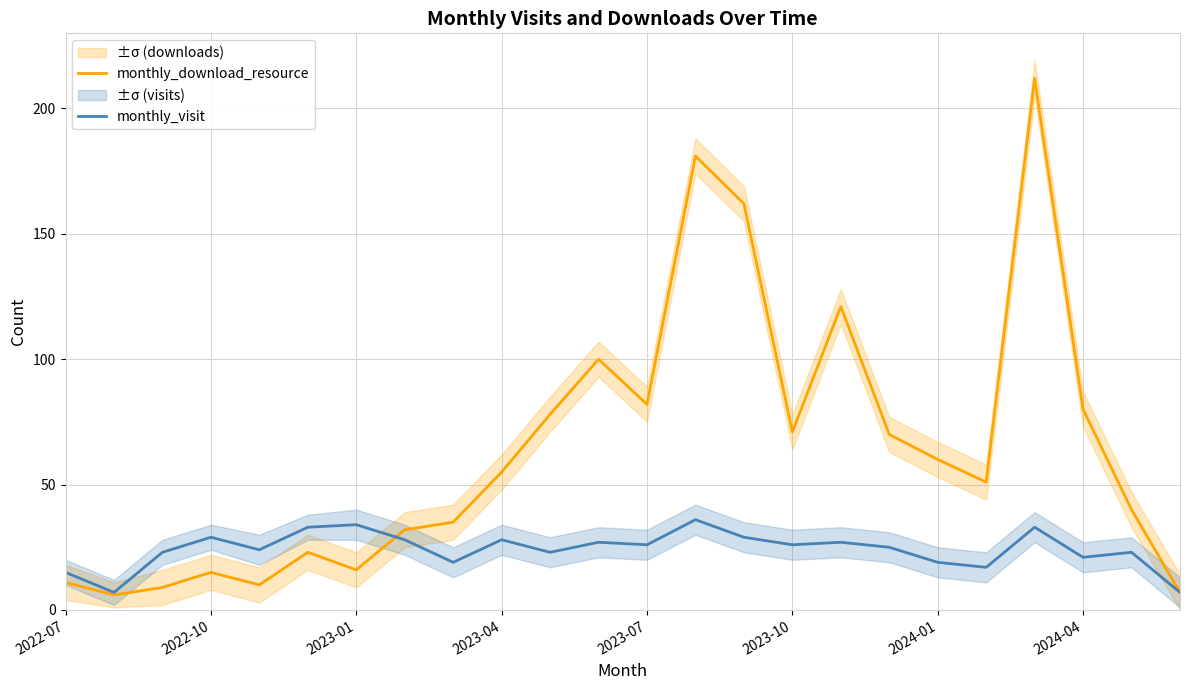

What is the highest value of the monthly_visit series?

36